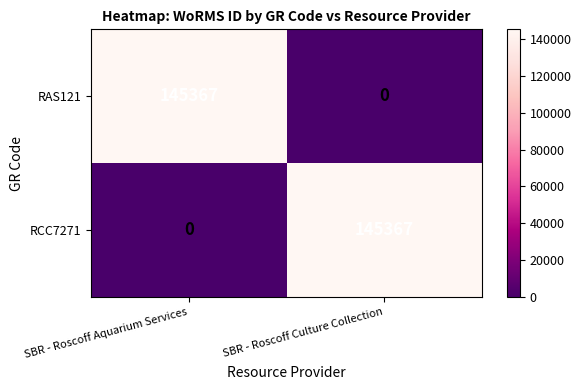

Which category has the highest value in the RAS121 series?

SBR - Roscoff Aquarium Services